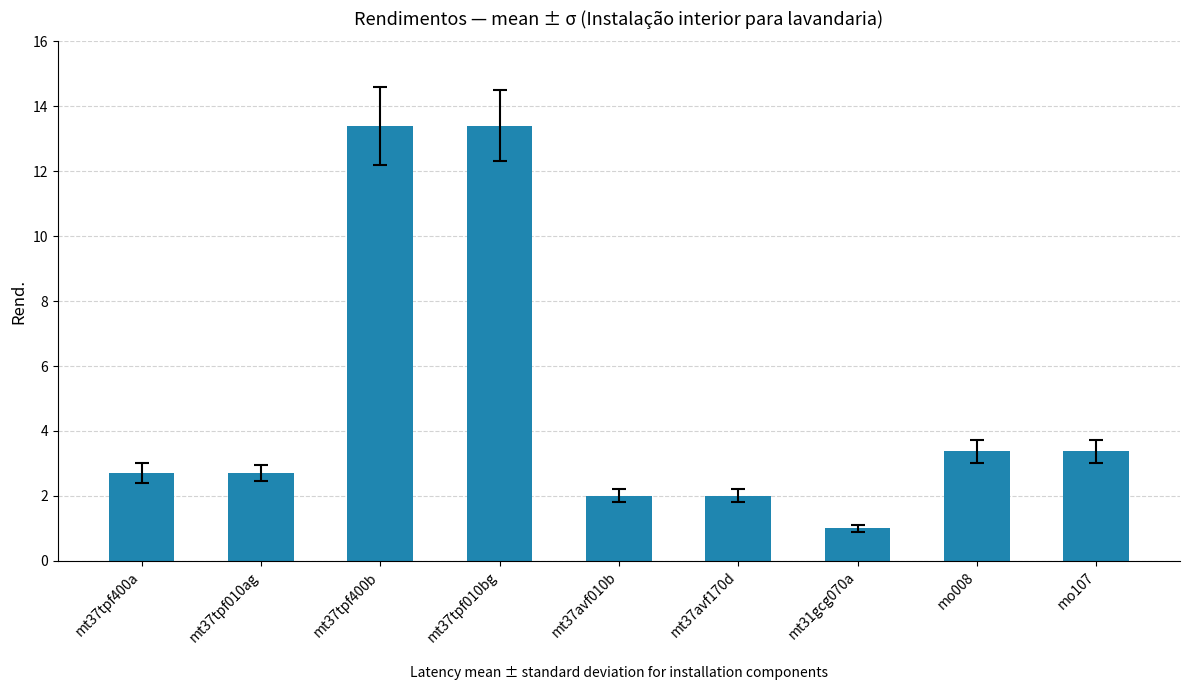

Between mt37tpf010bg and mt37avf010b, which is larger?

mt37tpf010bg